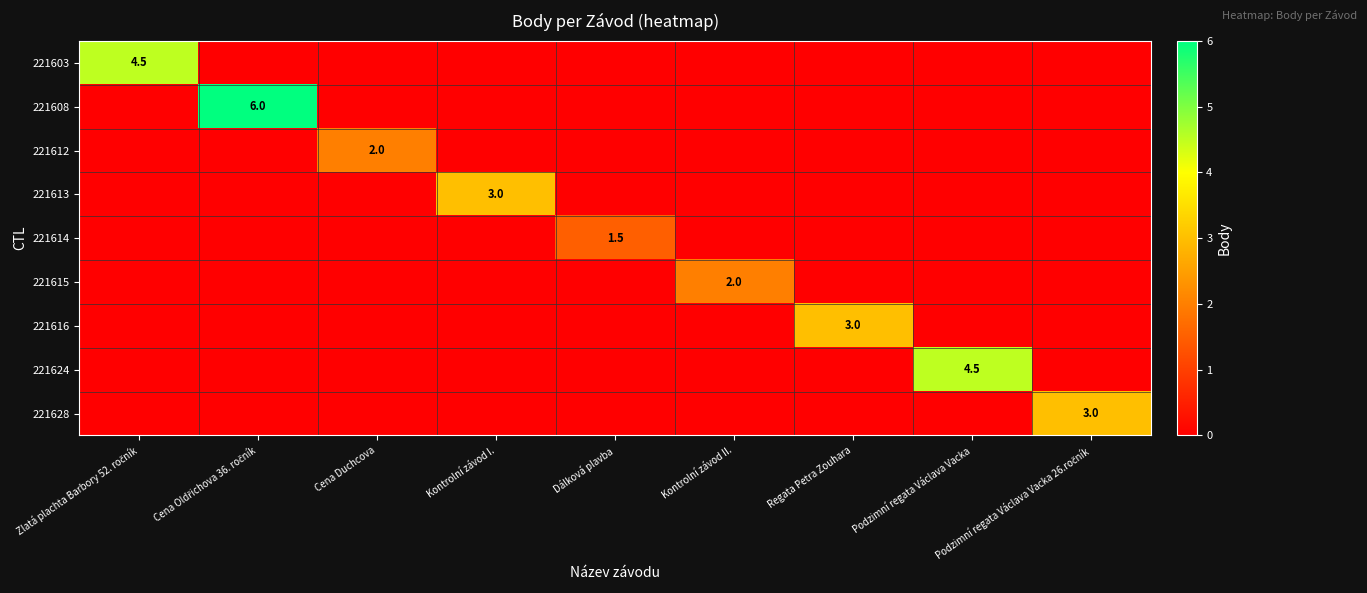

What is the spread (max minus min) of values at Cena Oldřichova 36. ročník?

6.0